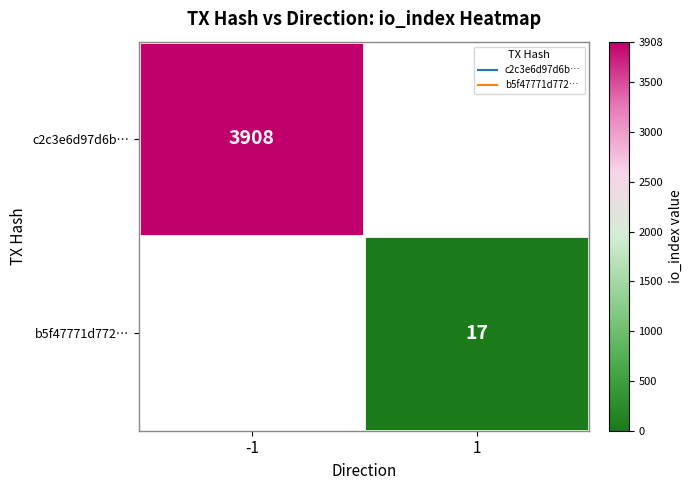

At how many categories does at least one series exceed 1778?

1